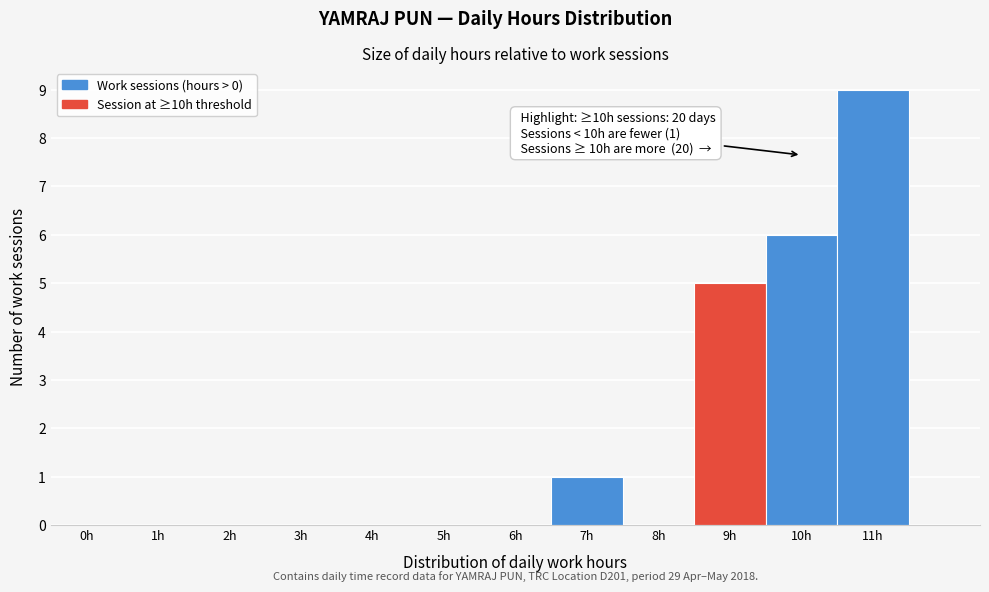

Reading right to left, extract all data points from this chart.

11h=9	10h=6	9h=5	8h=0	7h=1	6h=0	5h=0	4h=0	3h=0	2h=0	1h=0	0h=0